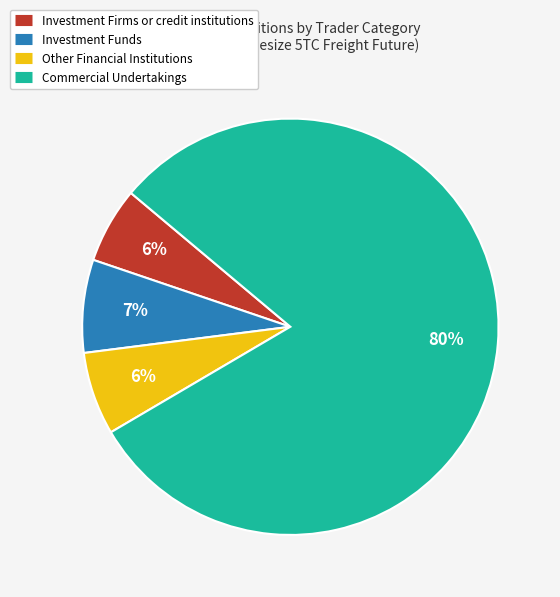

Which has a higher value, Investment Funds or Other Financial Institutions?

Investment Funds